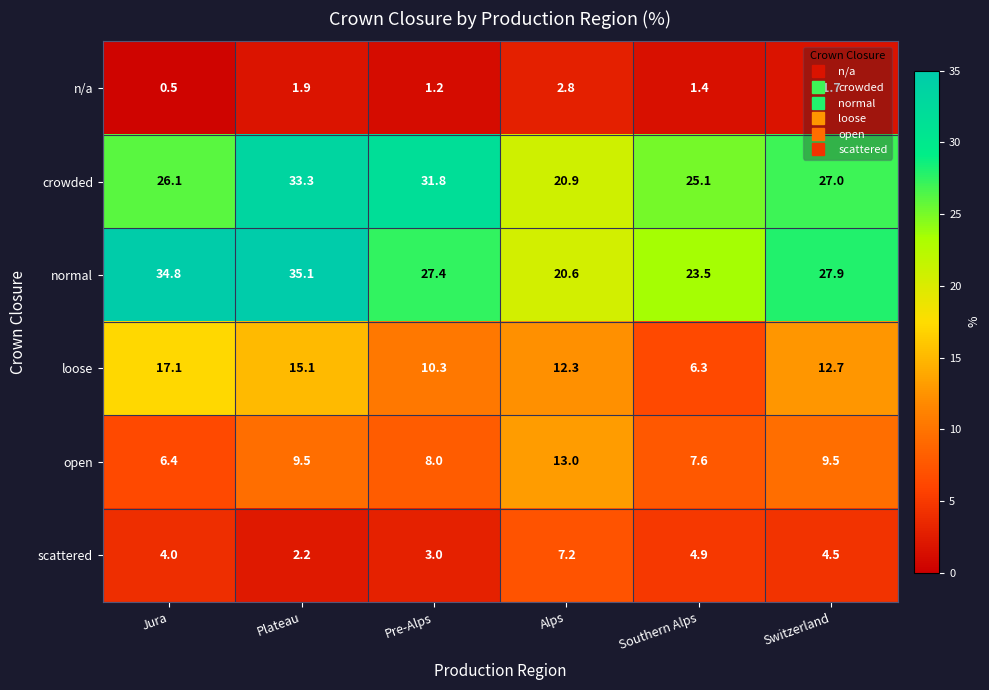

At which category is the sum across all series the highest?

Plateau